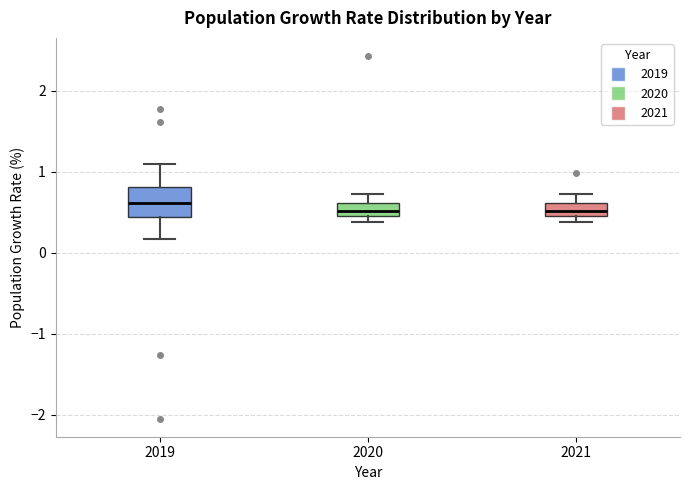

Where is the lower edge of the box at x = 2021 on the y-axis? The values are not printed on the chart, so give them approximately, as read against the axis.

0.5